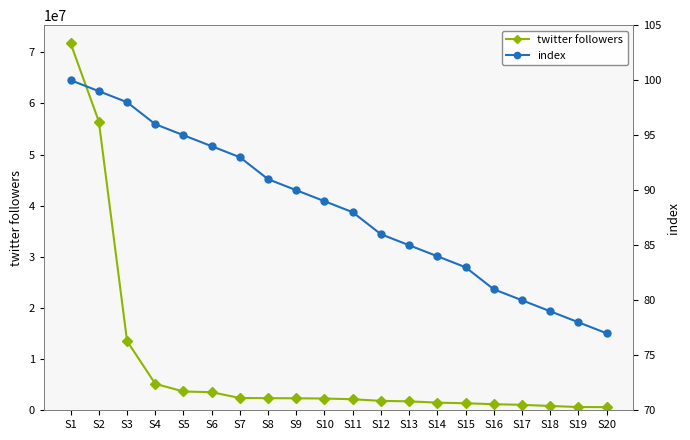

True or false: twitter followers has a value of 5176906 at S4.

True